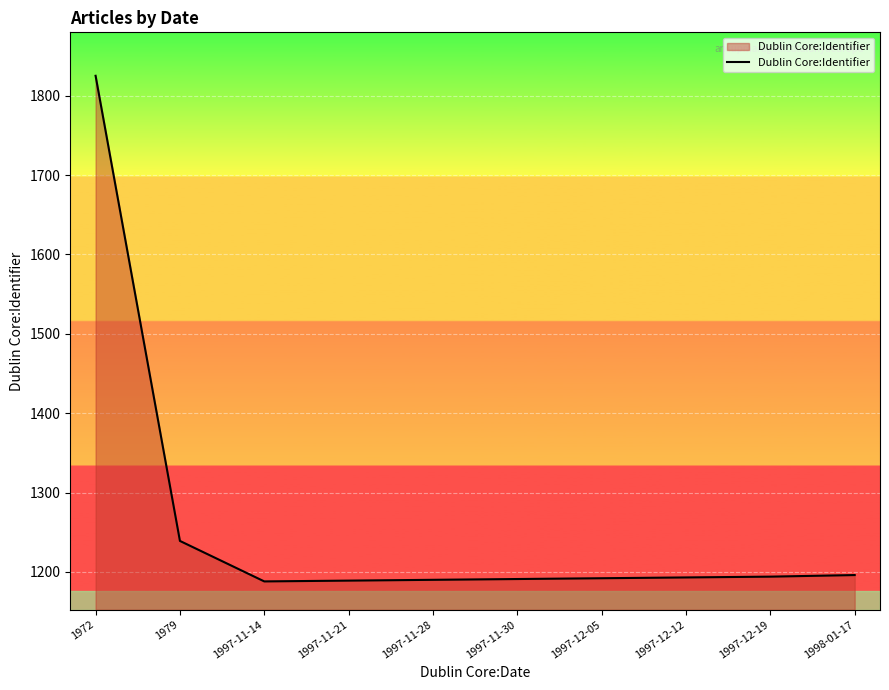

Which has a higher value, 1997-11-14 or 1998-01-17?

1998-01-17